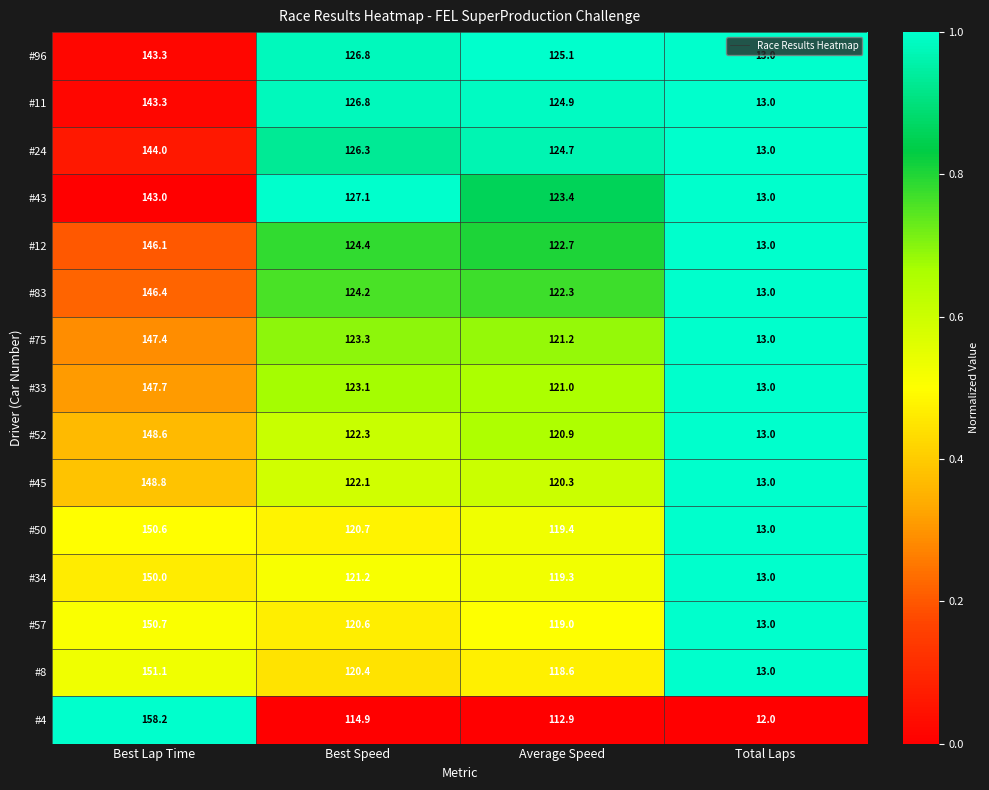

What is the sum of all #11 values?

408.0